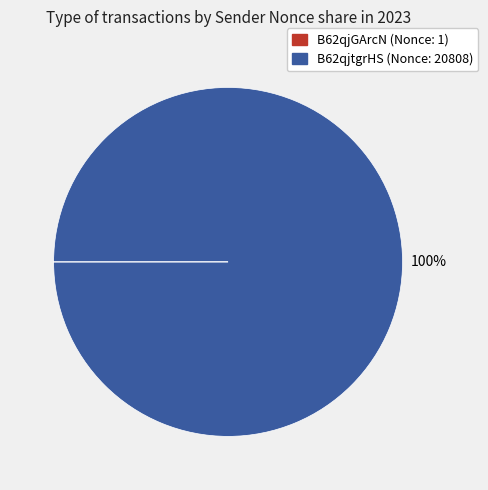

Does any single category account for the majority?

Yes